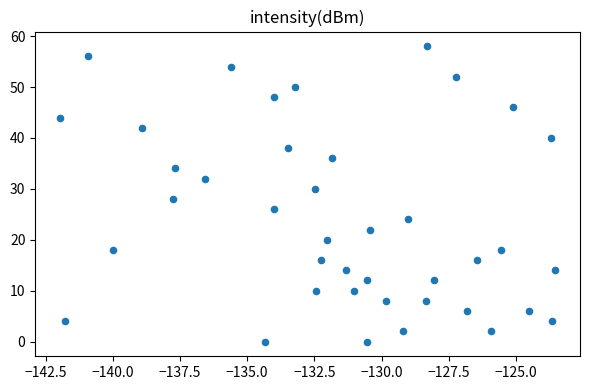

What is the range of Y values (max minus min)?

58